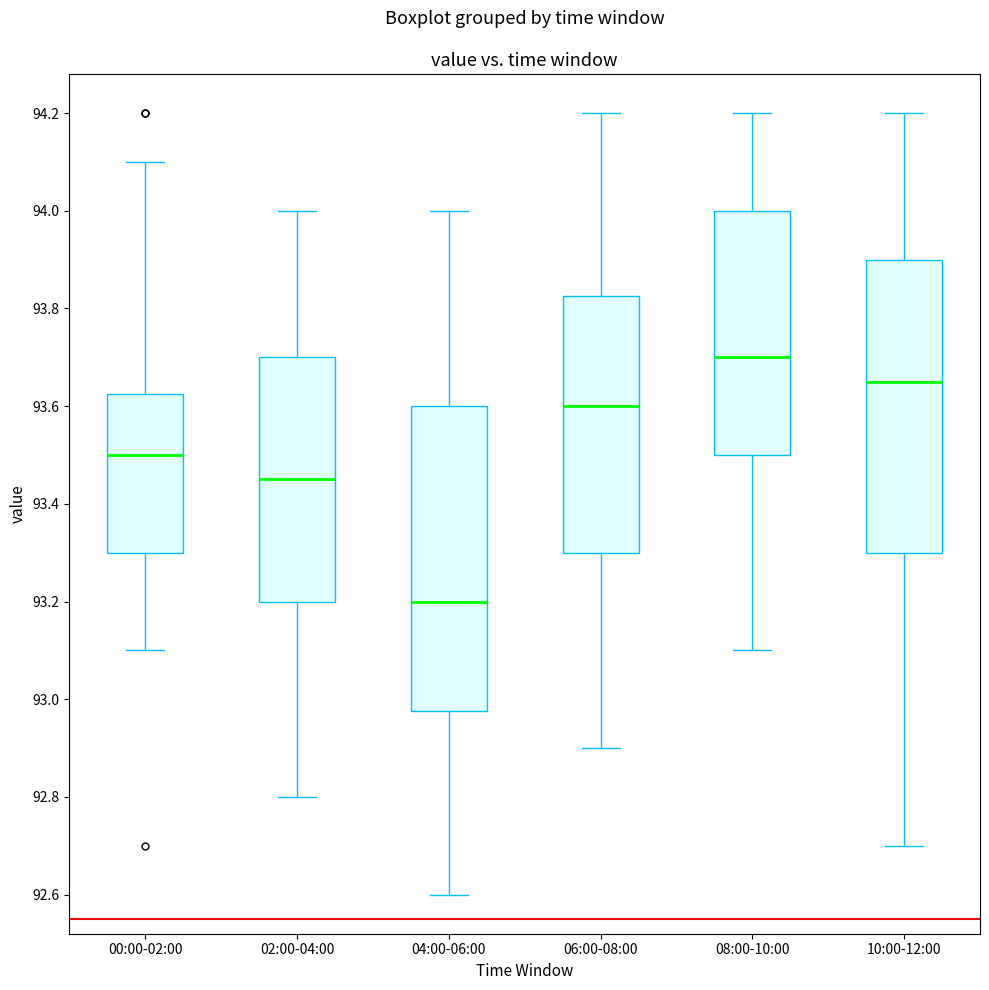

Where does the lower whisker of the box for 02:00-04:00 end on the y-axis? The values are not printed on the chart, so give them approximately, as read against the axis.

92.80